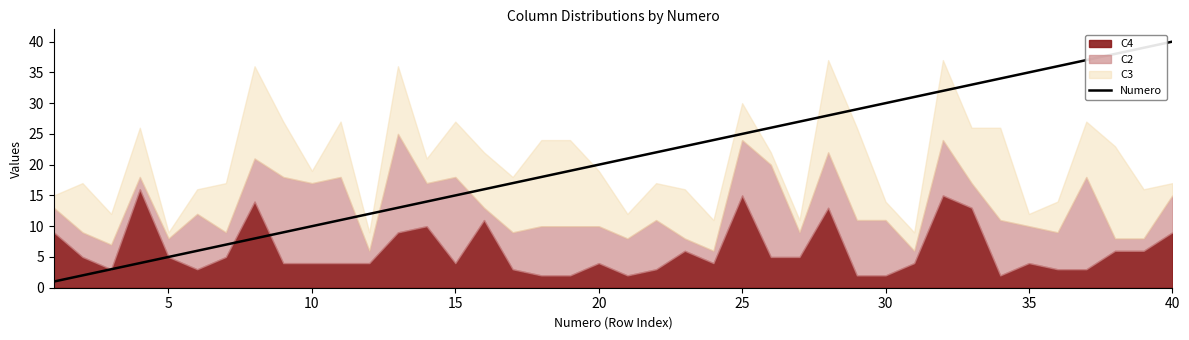

The Numero series shows 20 at 20. True or false?

True